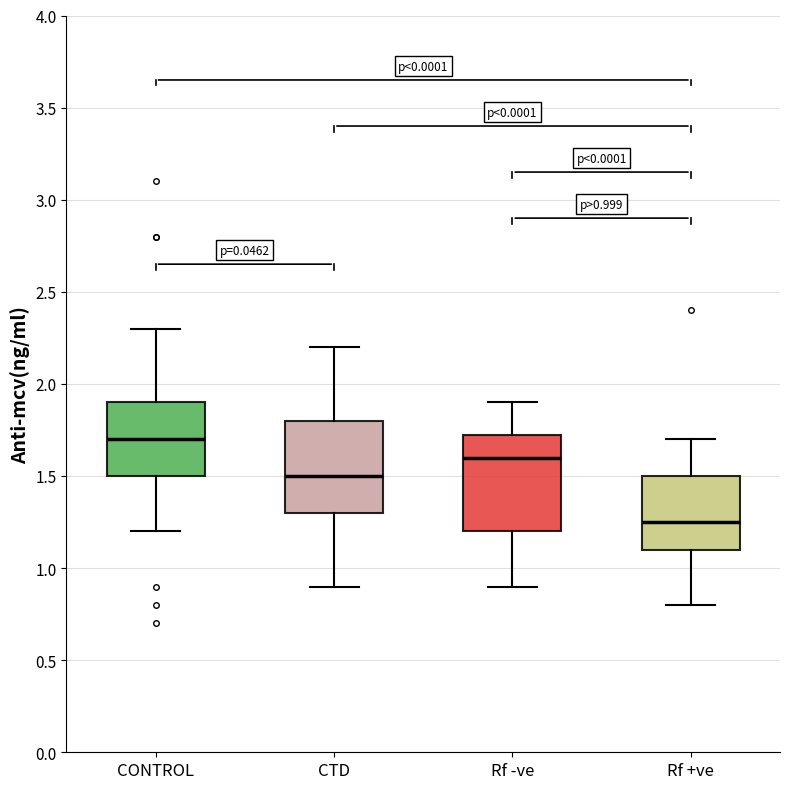

Which box has the highest median line?

CONTROL